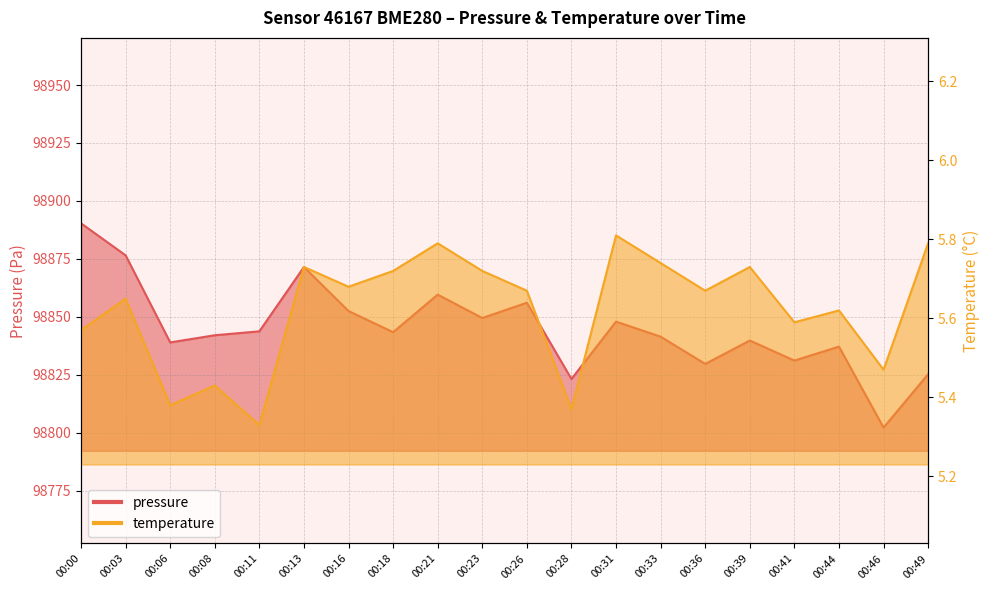

Which has a higher value, 00:46 or 00:33?

00:33